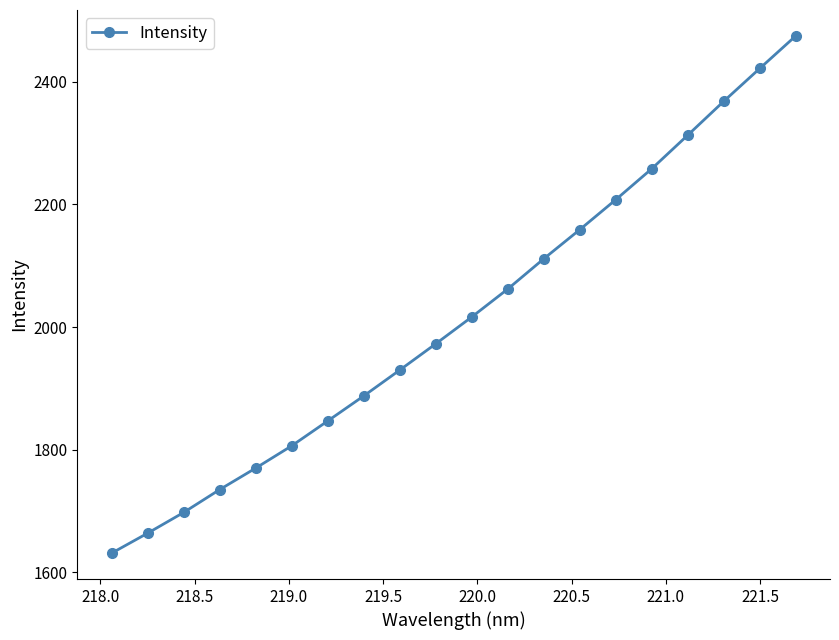

Does the chart display data point markers on the line(s)?

Yes